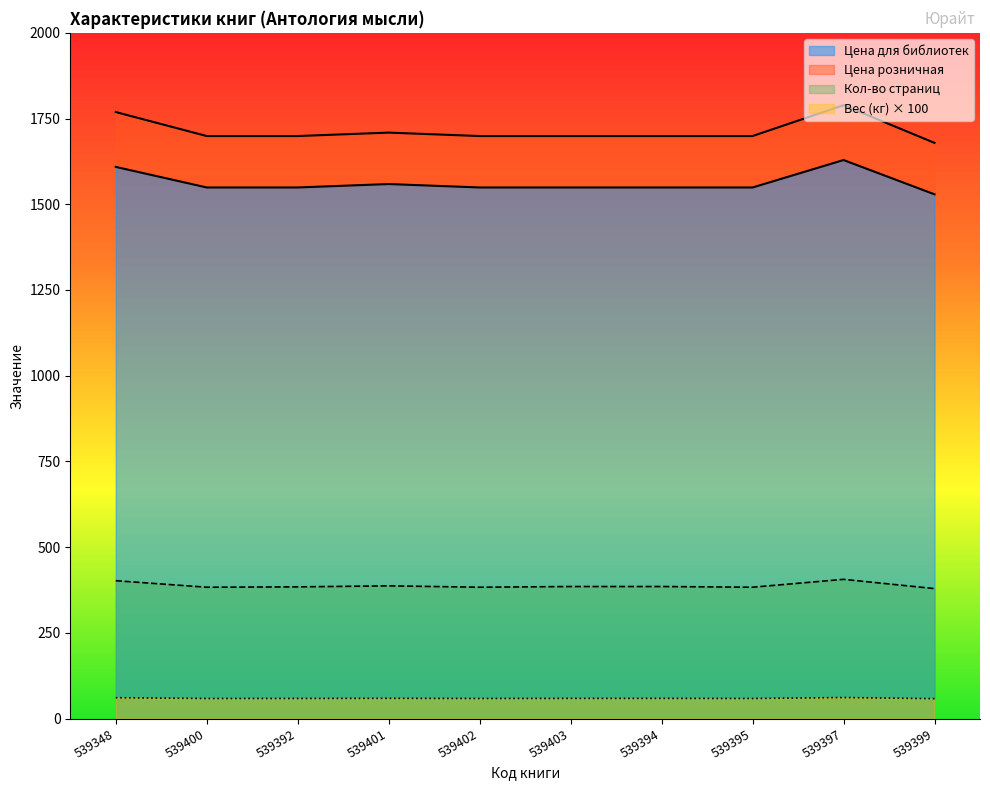

What are all the series names shown in the legend?

Цена для библиотек, Цена розничная, Кол-во страниц, Вес (кг)